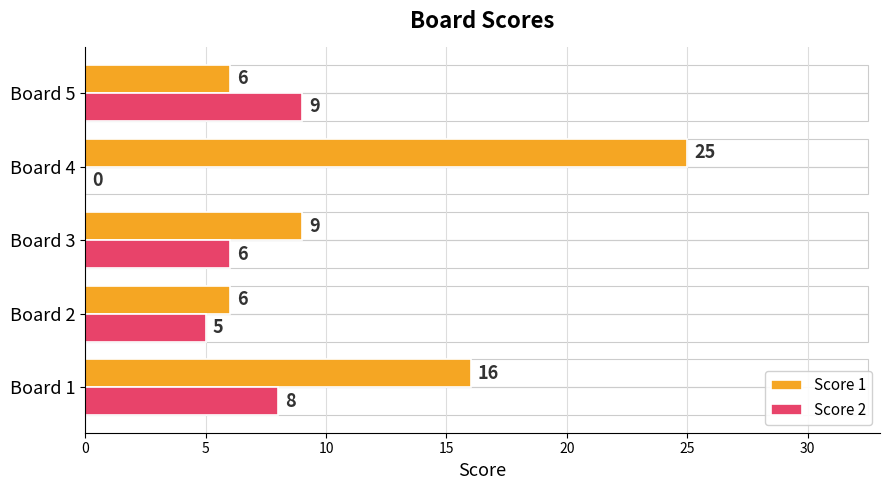

How many Score 2 values are between 5 and 8?

3